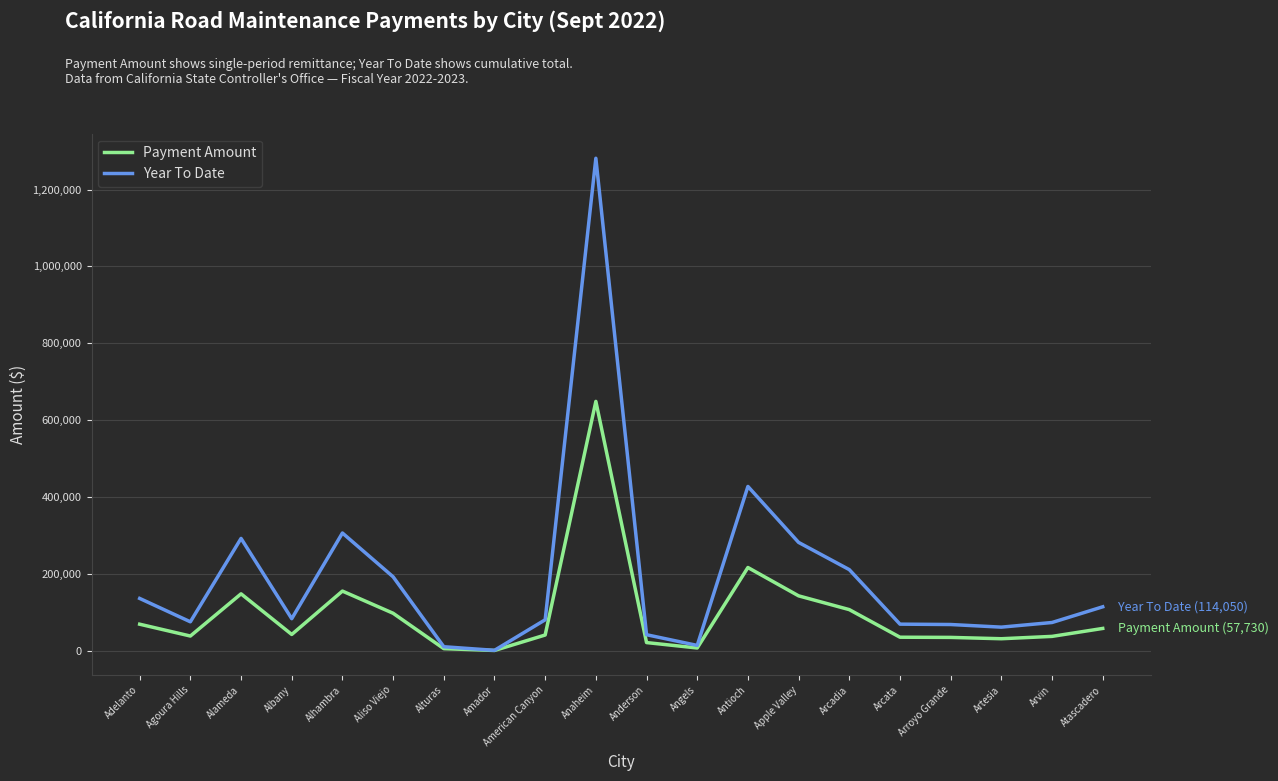

The value of Year To Date at Antioch is 427311.2. True or false?

True